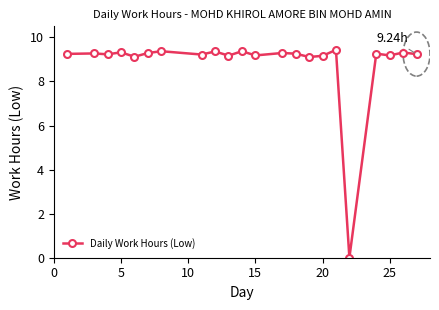

How many lines are shown in the chart?

1